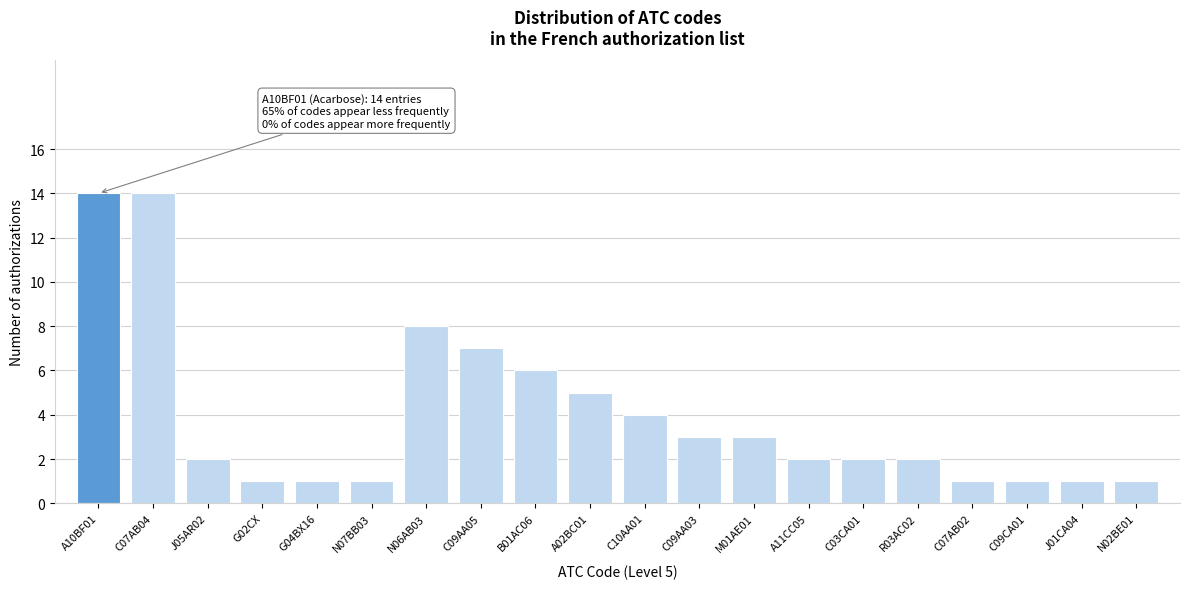

Reading right to left, what are all the values shown in this chart?

1	1	1	1	2	2	2	3	3	4	5	6	7	8	1	1	1	2	14	14